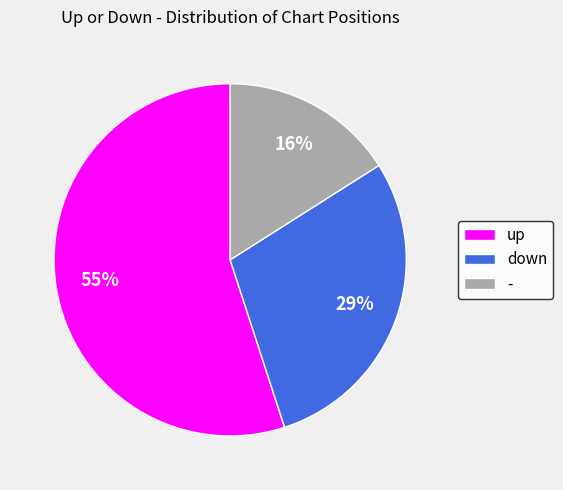

Between up and down, which is larger?

up